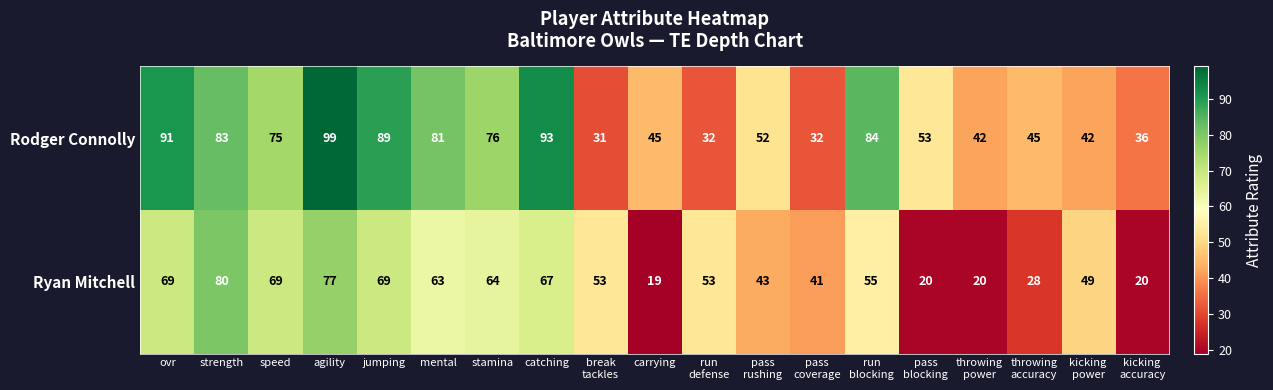

True or false: Rodger Connolly has a value of 49 at speed.

False